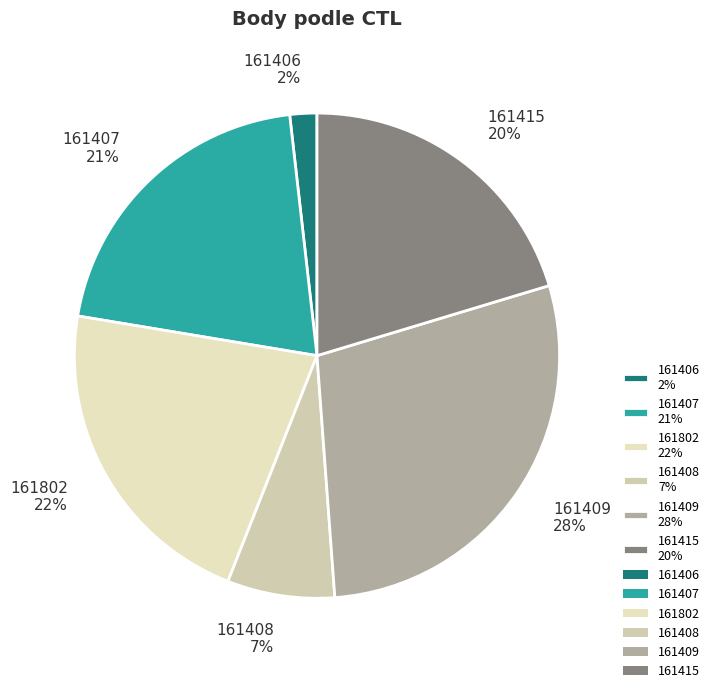

True or false: 161407 accounts for 21% of the total.

True